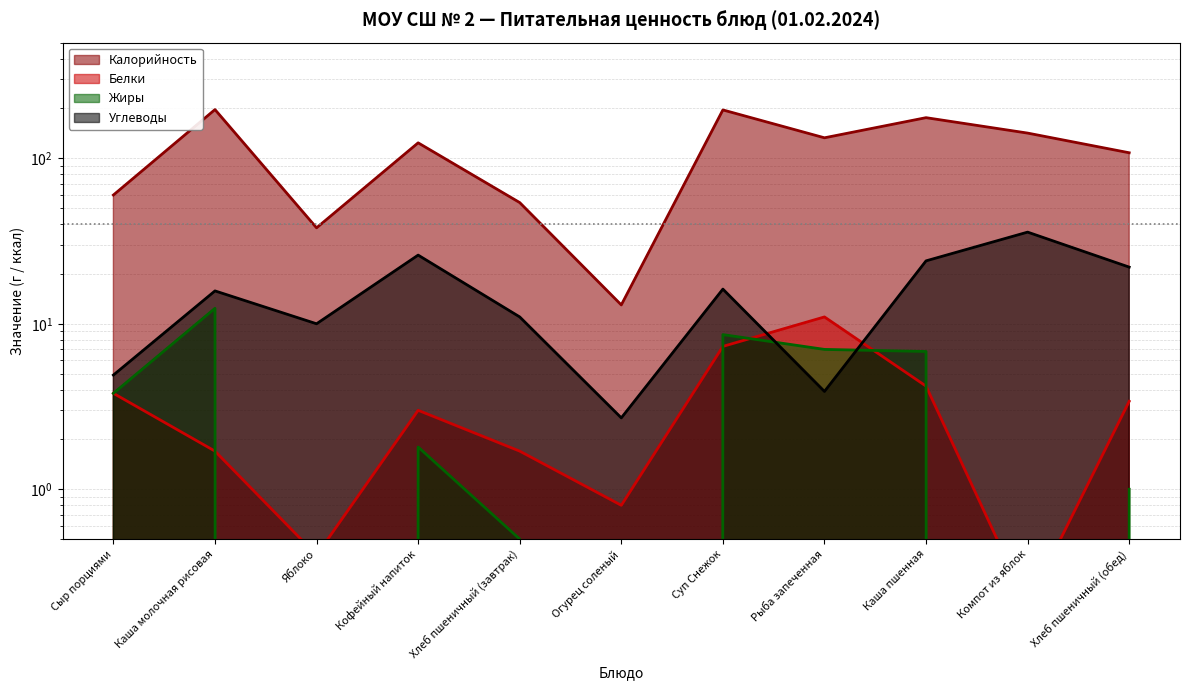

What is the approximate value of Калорийность at Хлеб пшеничный (обед)?

108.0